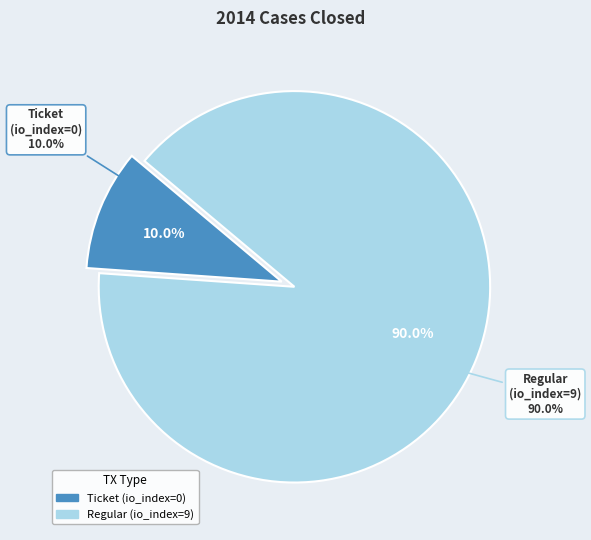

What is the largest slice in the pie chart?

Regular